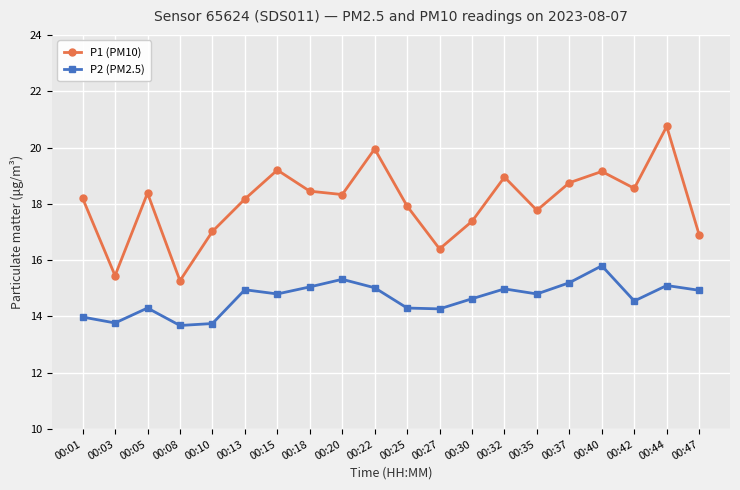

List the series in order of their peak value, highest first.

P1 (PM10), P2 (PM2.5)